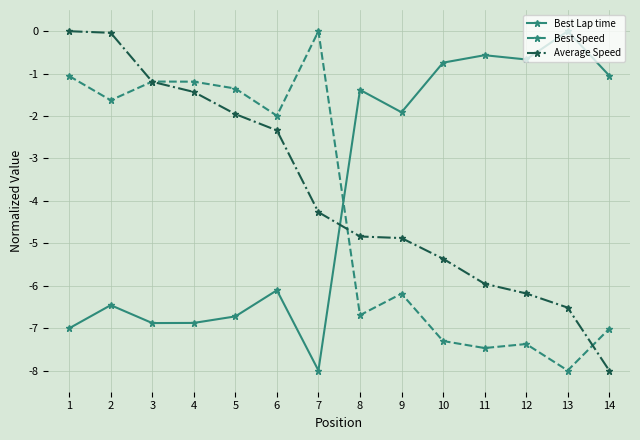

What is the value of the Best Speed point at the 12th from the left?

-7.4